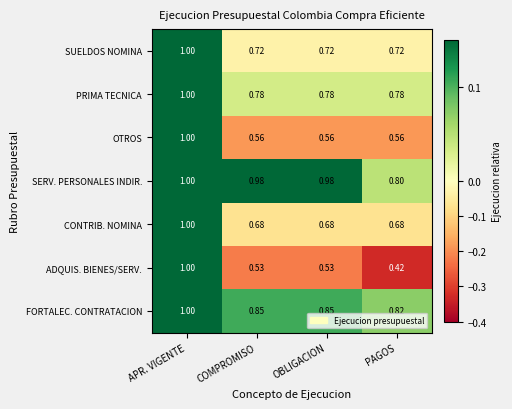

At which category does the chart reach its peak across all series?

APR. VIGENTE